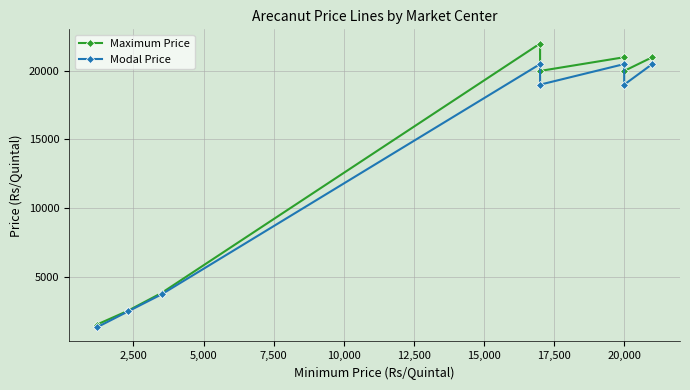

Is this an area chart (filled region under the line)?

No